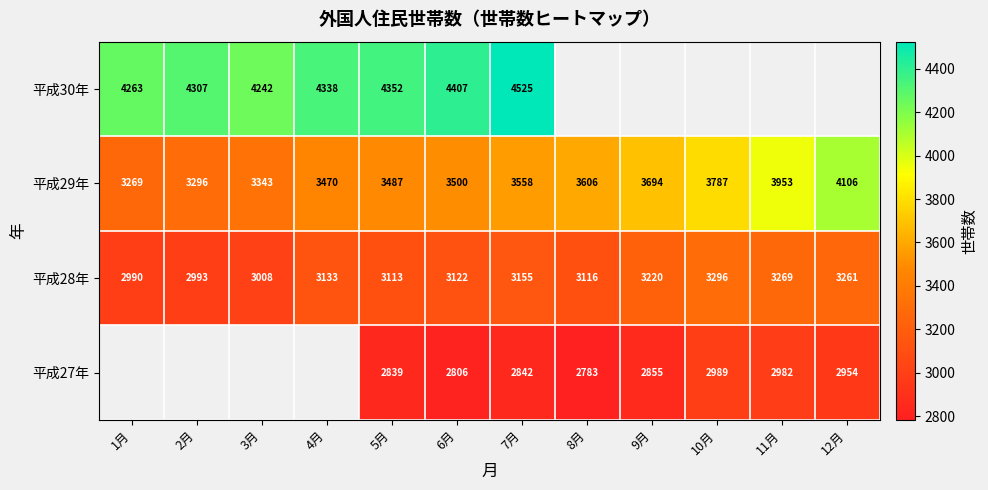

List the labels in order of 平成28年 value, smallest first.

1月, 2月, 3月, 5月, 8月, 6月, 4月, 7月, 9月, 12月, 11月, 10月